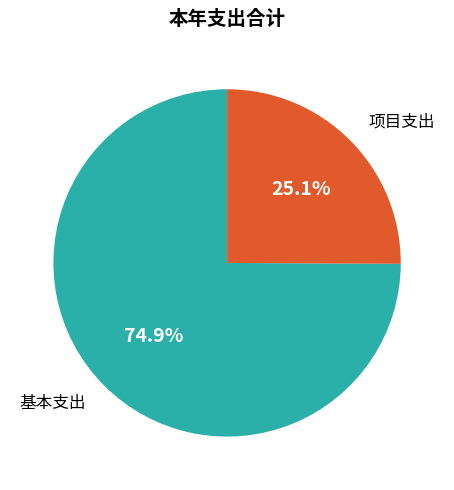

Is there any slice that represents more than half of the pie?

Yes